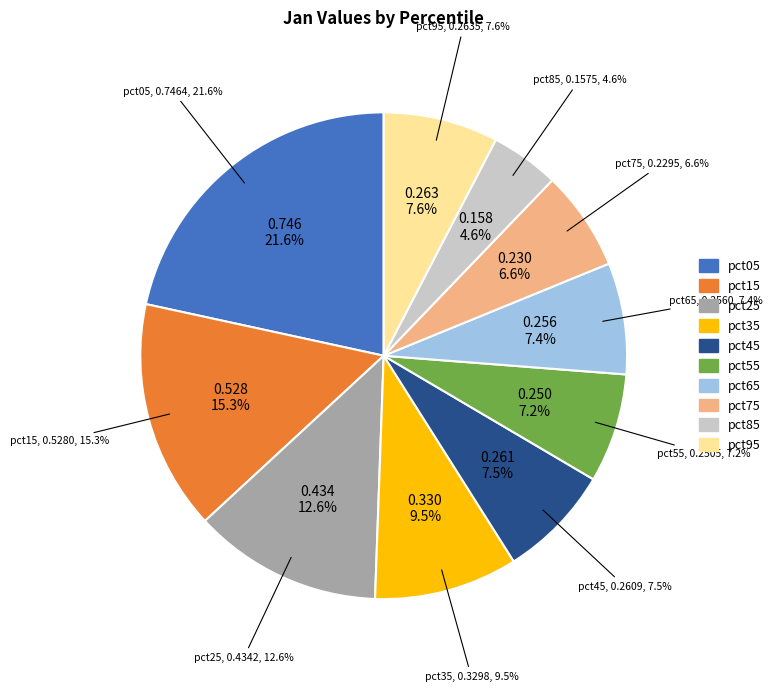

Is there any slice that represents more than half of the pie?

No